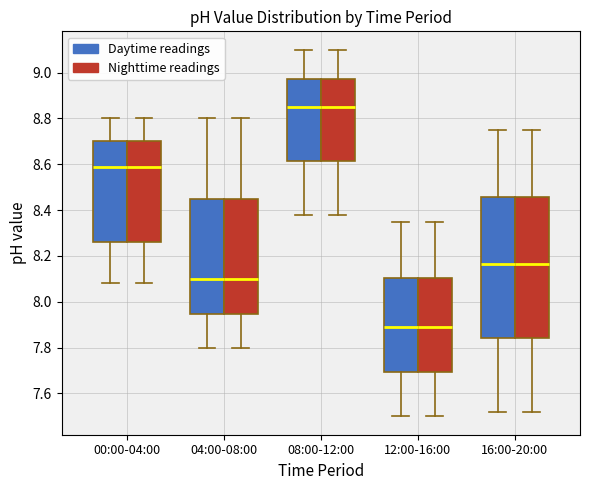

Reading left to right, transcribe this box plot: for each box, give where its median line is, the range the box spans, and where its two whiskers end, as read against the y-axis. The values are not printed on the chart, so give them approximately, as read against the axis.

00:00-04:00 (Daytime readings): median 8.60, box 8.26 to 8.70, whiskers 8.08 to 8.80
00:00-04:00 (Nighttime readings): median 8.60, box 8.26 to 8.70, whiskers 8.08 to 8.80
04:00-08:00 (Daytime readings): median 8.10, box 7.94 to 8.46, whiskers 7.80 to 8.80
04:00-08:00 (Nighttime readings): median 8.10, box 7.94 to 8.46, whiskers 7.80 to 8.80
08:00-12:00 (Daytime readings): median 8.86, box 8.62 to 8.98, whiskers 8.38 to 9.10
08:00-12:00 (Nighttime readings): median 8.86, box 8.62 to 8.98, whiskers 8.38 to 9.10
12:00-16:00 (Daytime readings): median 7.90, box 7.70 to 8.10, whiskers 7.50 to 8.36
12:00-16:00 (Nighttime readings): median 7.90, box 7.70 to 8.10, whiskers 7.50 to 8.36
16:00-20:00 (Daytime readings): median 8.16, box 7.84 to 8.46, whiskers 7.52 to 8.76
16:00-20:00 (Nighttime readings): median 8.16, box 7.84 to 8.46, whiskers 7.52 to 8.76